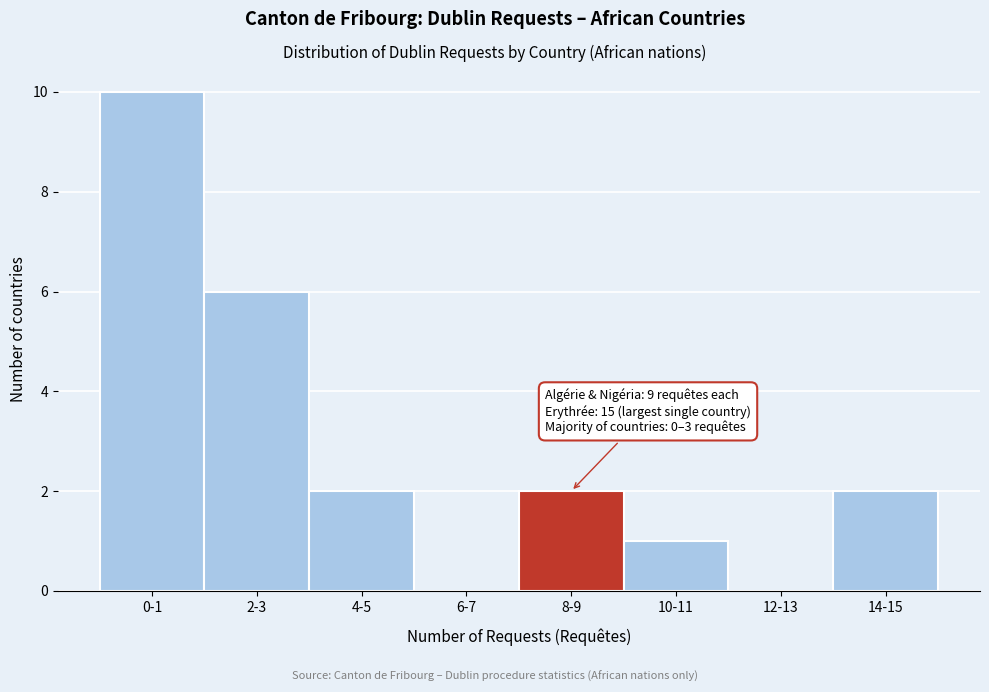

Reading left to right, what are all the values shown in this chart?

0-1=10	2-3=6	4-5=2	6-7=0	8-9=2	10-11=1	12-13=0	14-15=2